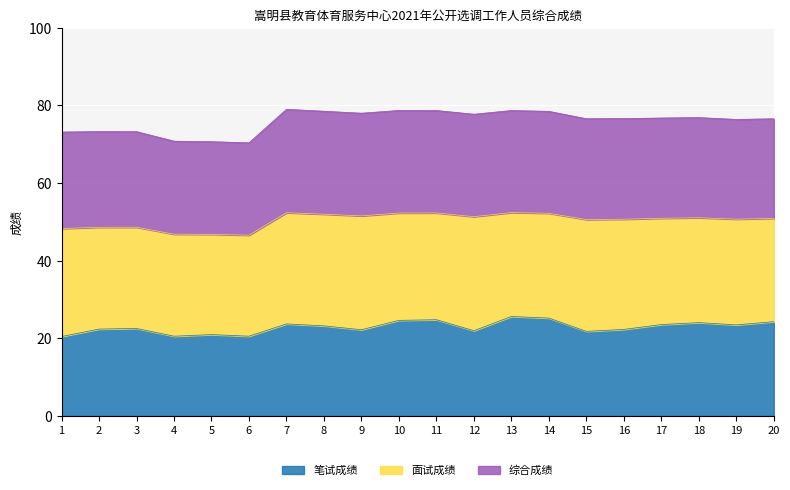

What is the greatest value displayed?

79.0